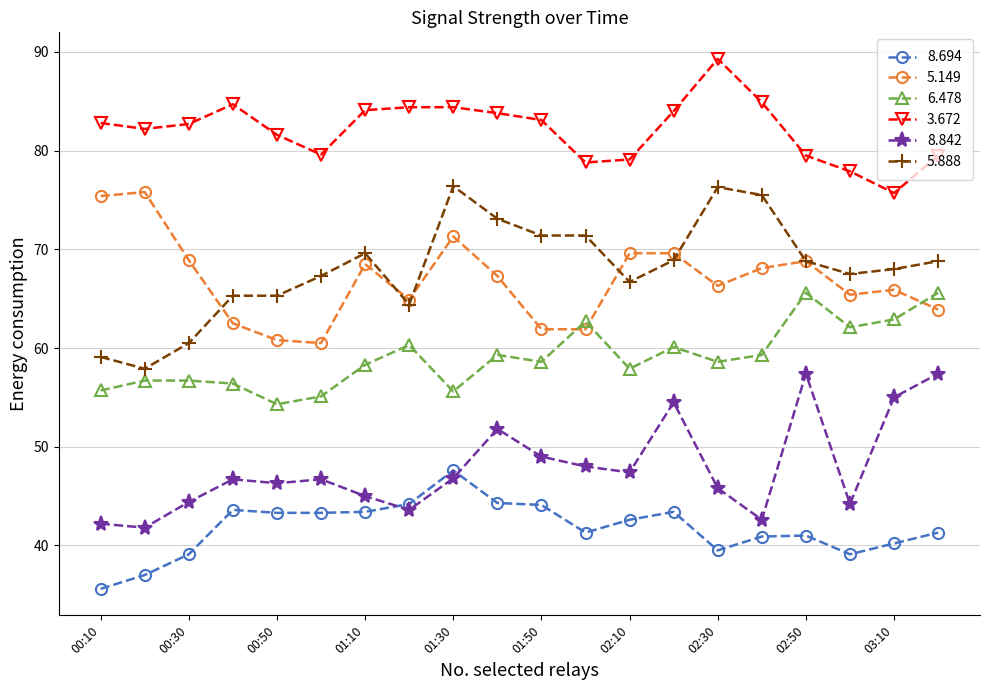

Which series has the widest spread of values?

5.888